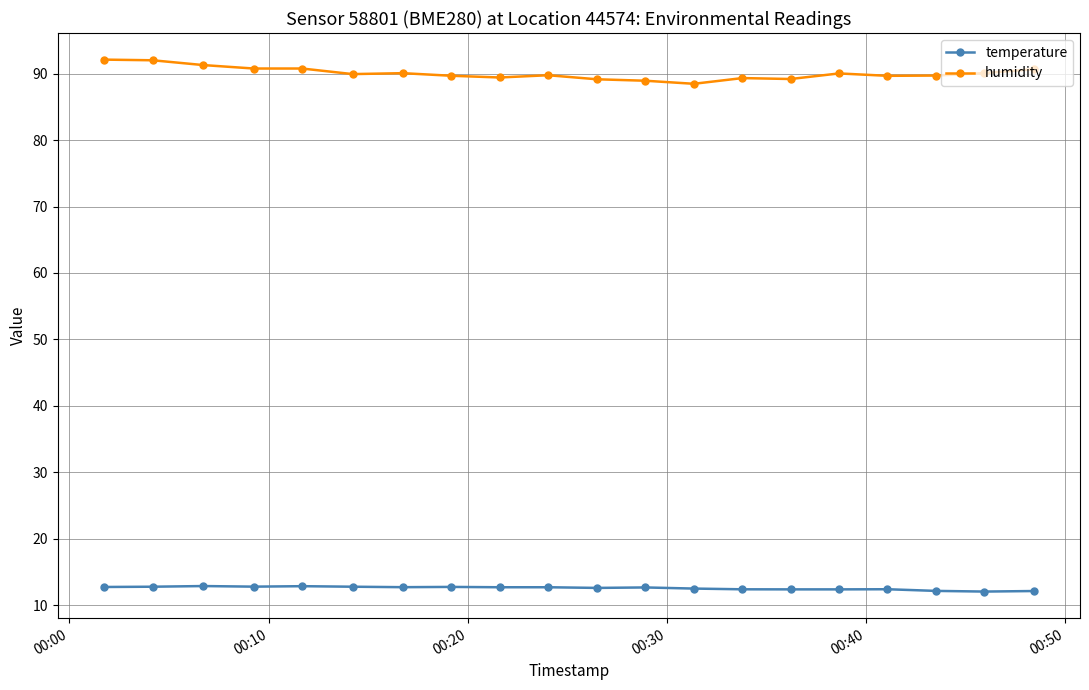

List the series in order of their peak value, lowest first.

temperature, humidity